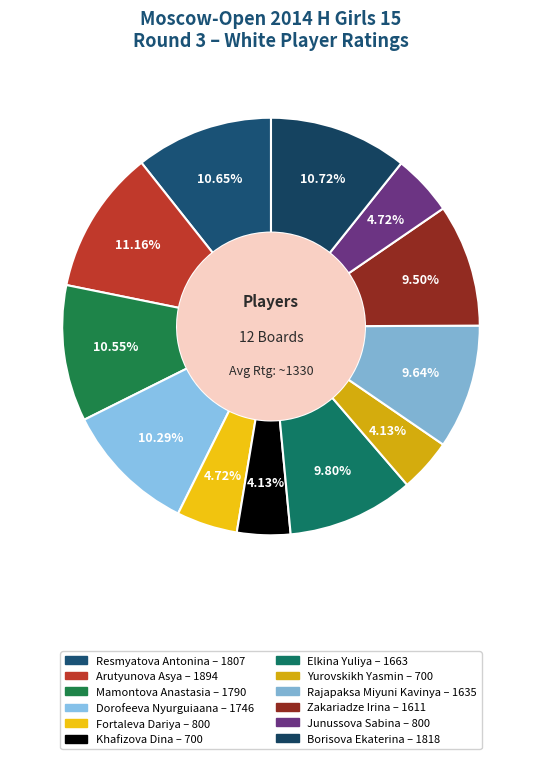

Count the number of slices in the pie.

12